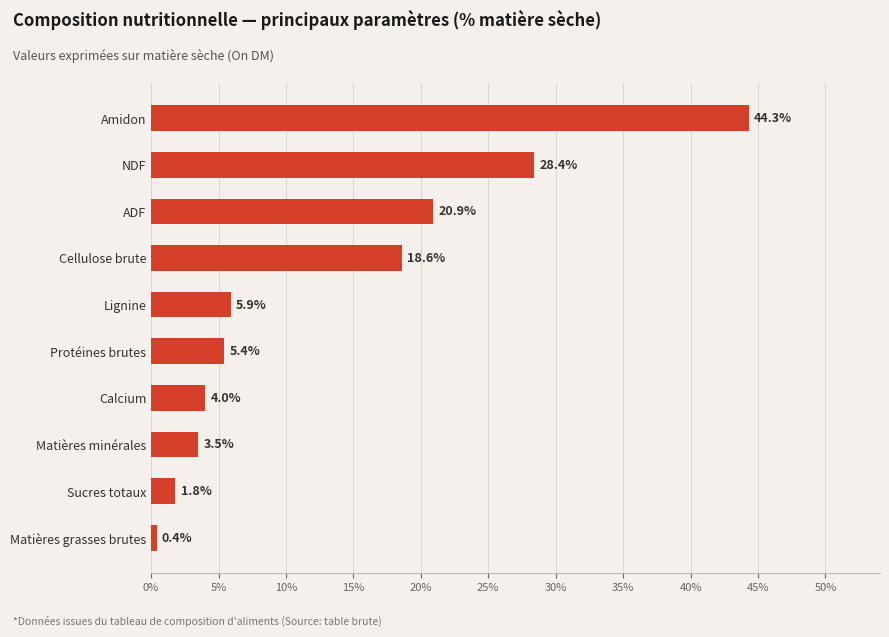

Between Matières minérales and Lignine, which is larger?

Lignine